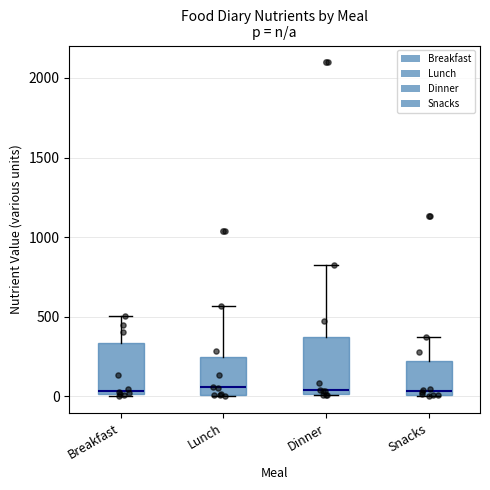

Where is the upper edge of the box for Lunch on the y-axis? The values are not printed on the chart, so give them approximately, as read against the axis.

250